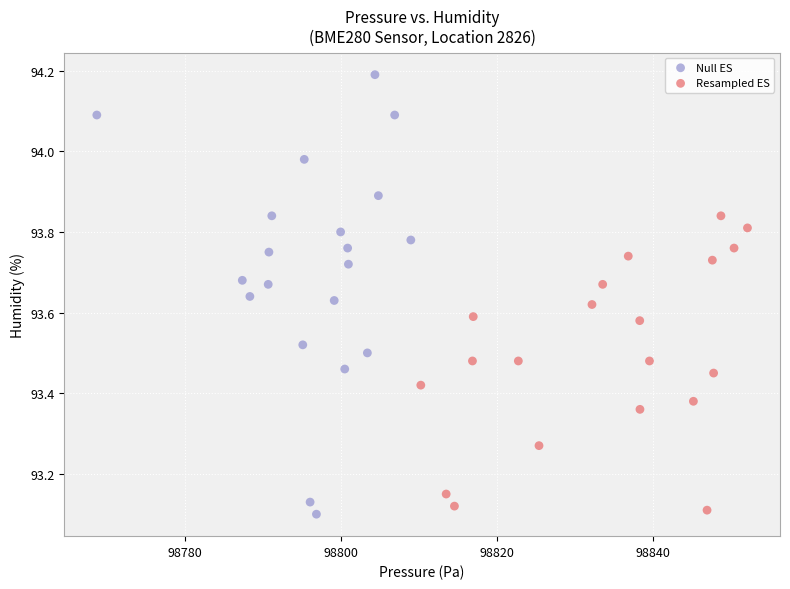

Which series has the widest spread of Y values?

Null ES